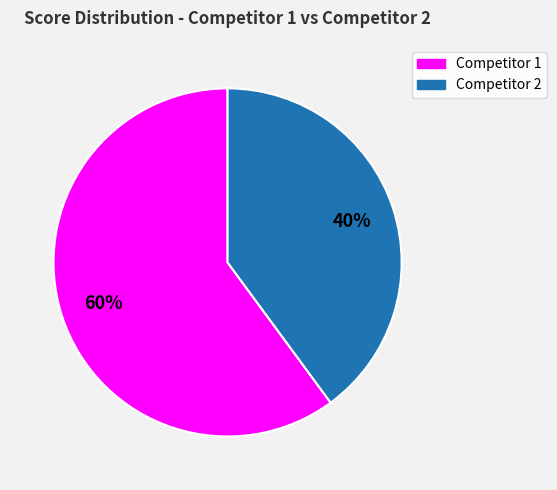

To the nearest percent, what is the average slice percentage?

50%